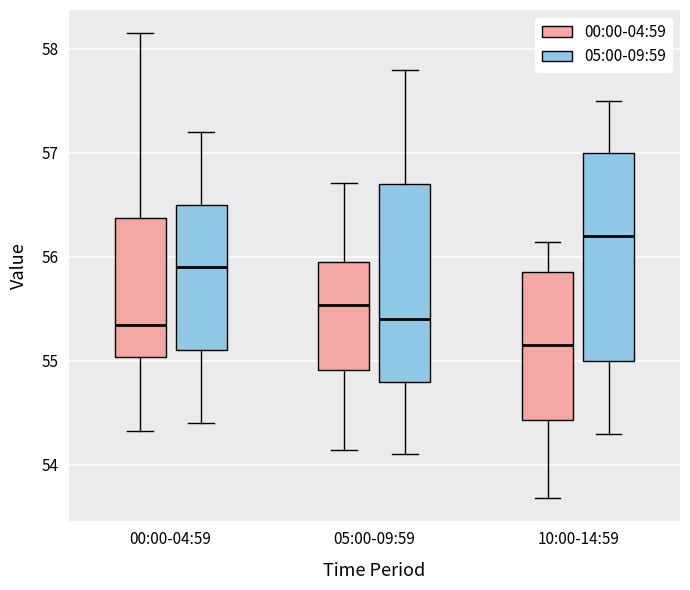

Reading left to right, transcribe this box plot: for each box, give where its median line is, the range the box spans, and where its two whiskers end, as read against the y-axis. The values are not printed on the chart, so give them approximately, as read against the axis.

00:00-04:59 (00:00-04:59): median 55.3, box 55.0 to 56.4, whiskers 54.3 to 58.2
00:00-04:59 (05:00-09:59): median 55.9, box 55.1 to 56.5, whiskers 54.4 to 57.2
05:00-09:59 (00:00-04:59): median 55.5, box 54.9 to 56.0, whiskers 54.1 to 56.7
05:00-09:59 (05:00-09:59): median 55.4, box 54.8 to 56.7, whiskers 54.1 to 57.8
10:00-14:59 (00:00-04:59): median 55.2, box 54.4 to 55.9, whiskers 53.7 to 56.1
10:00-14:59 (05:00-09:59): median 56.2, box 55.0 to 57.0, whiskers 54.3 to 57.5